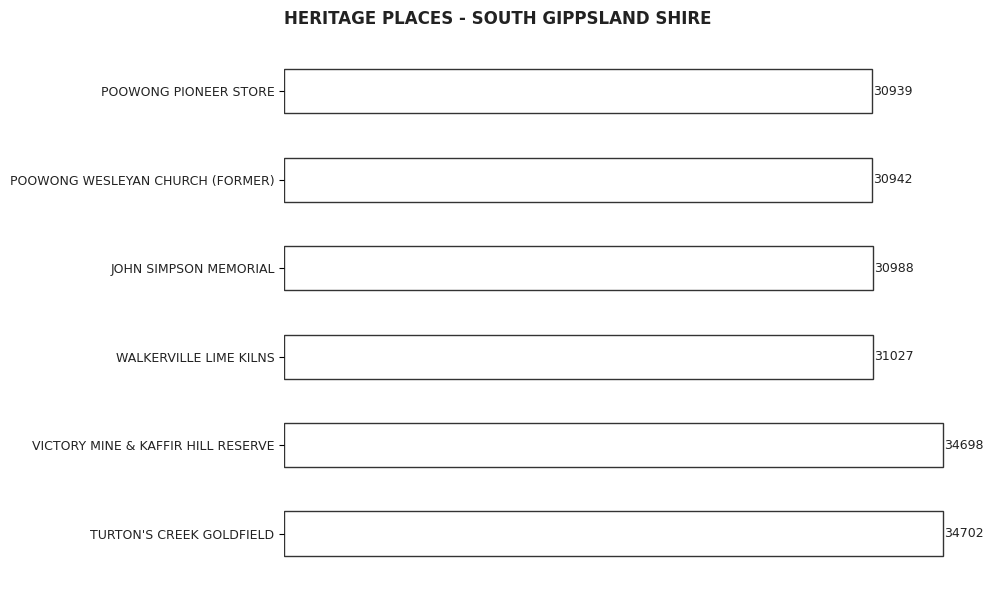

Rank the categories by value from lowest to highest.

POOWONG PIONEER STORE, POOWONG WESLEYAN CHURCH (FORMER), JOHN SIMPSON MEMORIAL, WALKERVILLE LIME KILNS, VICTORY MINE & KAFFIR HILL RESERVE, TURTON'S CREEK GOLDFIELD